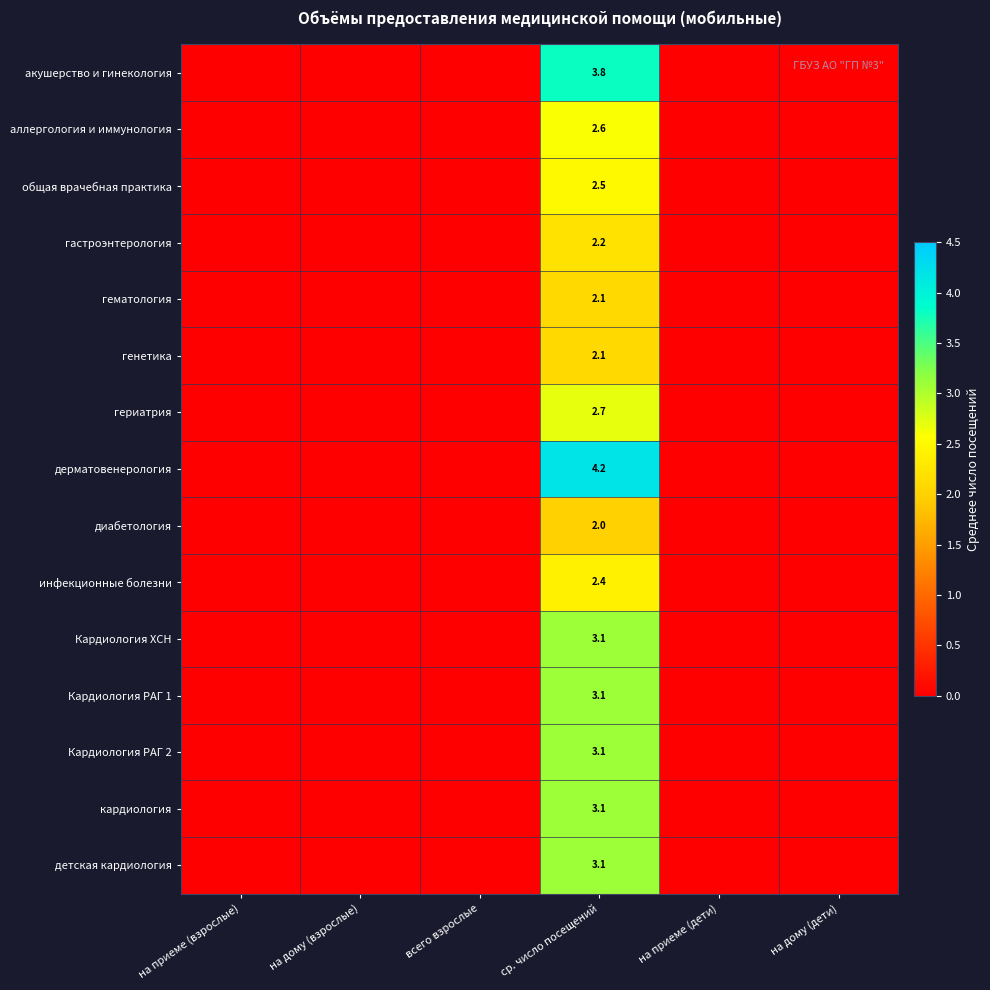

How many values in дерматовенерология are above zero?

1